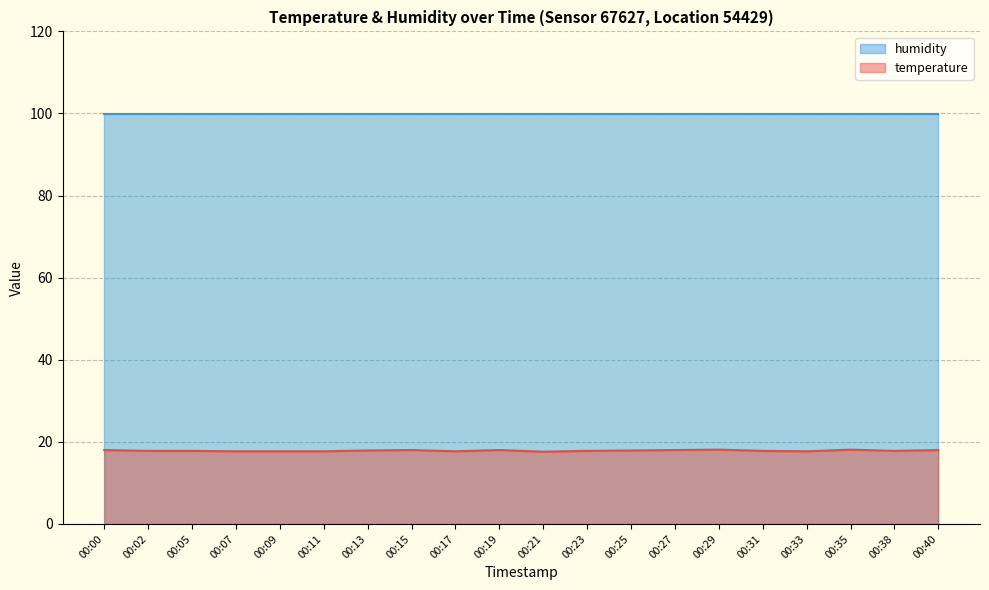

Read the value at 00:27.

18.0